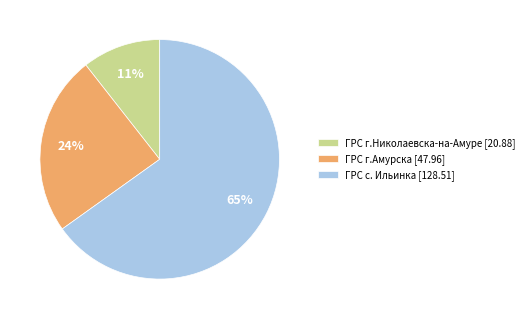

The ГРС г.Амурска slice represents 24% of the pie. True or false?

True